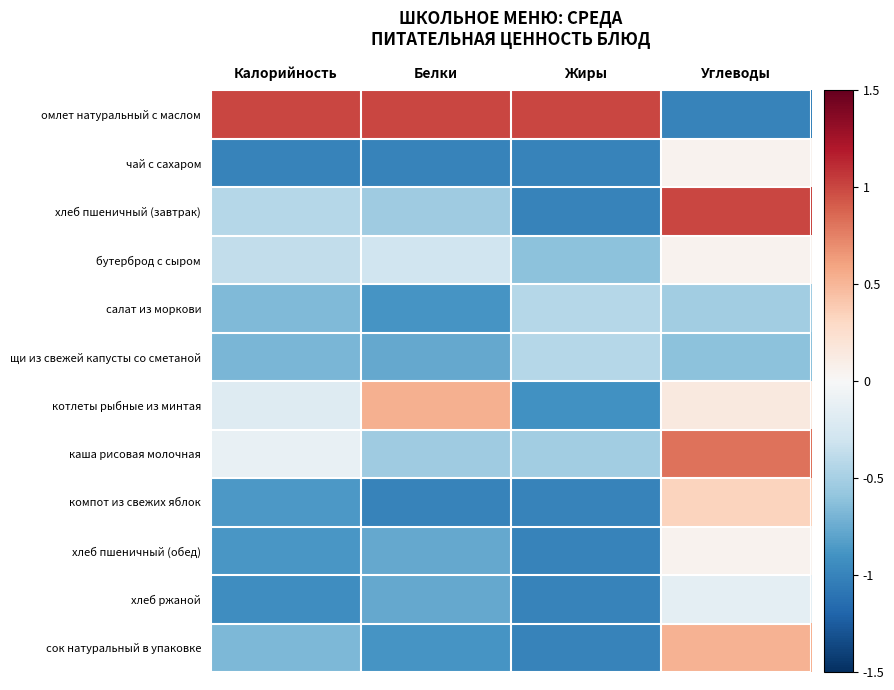

Reading left to right, what are all the values shown in this chart?

омлет натуральный с маслом: Калорийность=1.0	Белки=1.0	Жиры=1.0	Углеводы=-1.0
чай с сахаром: Калорийность=-1.0	Белки=-1.0	Жиры=-1.0	Углеводы=0.0
хлеб пшеничный (завтрак): Калорийность=-0.4	Белки=-0.5	Жиры=-1.0	Углеводы=1.0
бутерброд с сыром: Калорийность=-0.4	Белки=-0.3	Жиры=-0.6	Углеводы=0.0
салат из моркови: Калорийность=-0.7	Белки=-0.9	Жиры=-0.4	Углеводы=-0.5
щи из свежей капусты со сметаной: Калорийность=-0.7	Белки=-0.8	Жиры=-0.4	Углеводы=-0.6
котлеты рыбные из минтая: Калорийность=-0.2	Белки=0.5	Жиры=-0.9	Углеводы=0.1
каша рисовая молочная: Калорийность=-0.1	Белки=-0.5	Жиры=-0.5	Углеводы=0.8
компот из свежих яблок: Калорийность=-0.9	Белки=-1.0	Жиры=-1.0	Углеводы=0.3
хлеб пшеничный (обед): Калорийность=-0.9	Белки=-0.8	Жиры=-1.0	Углеводы=0.0
хлеб ржаной: Калорийность=-0.9	Белки=-0.8	Жиры=-1.0	Углеводы=-0.1
сок натуральный в упаковке: Калорийность=-0.7	Белки=-0.9	Жиры=-1.0	Углеводы=0.5